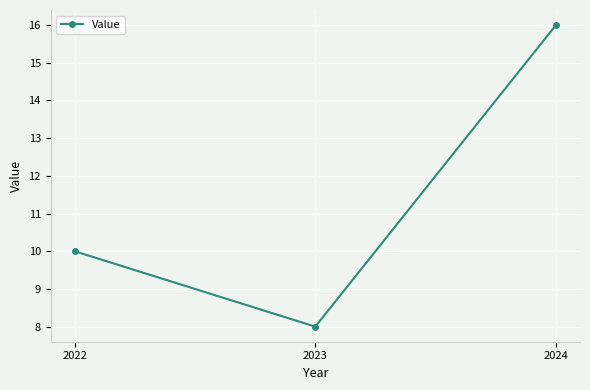

What is the average value?

11